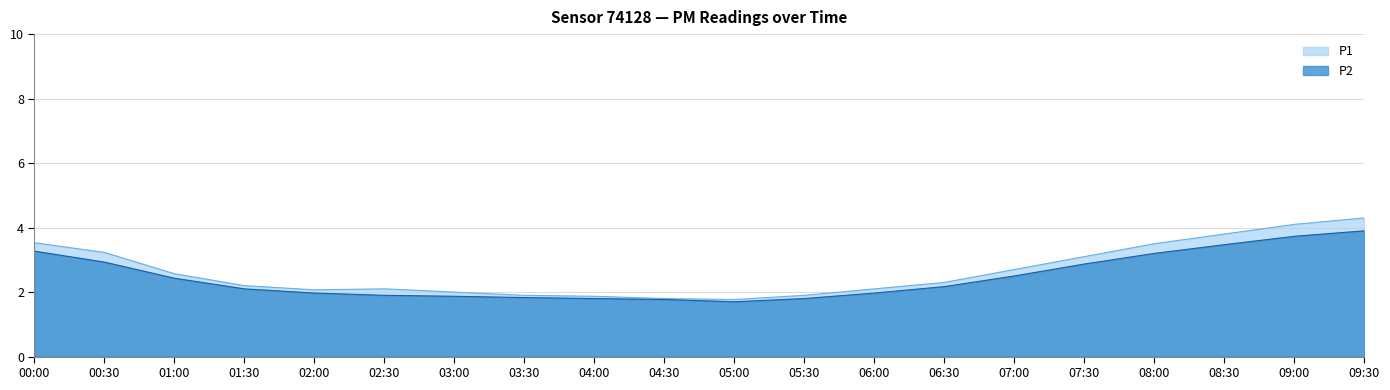

Reading left to right, list all the values displayed in this chart.

P1: 3.5	3.2	2.6	2.2	2.1	2.1	2.0	1.9	1.9	1.8	1.8	1.9	2.1	2.3	2.7	3.1	3.5	3.8	4.1	4.3
P2: 3.3	2.9	2.4	2.1	2.0	1.9	1.9	1.8	1.8	1.8	1.7	1.8	2.0	2.2	2.5	2.9	3.2	3.5	3.7	3.9